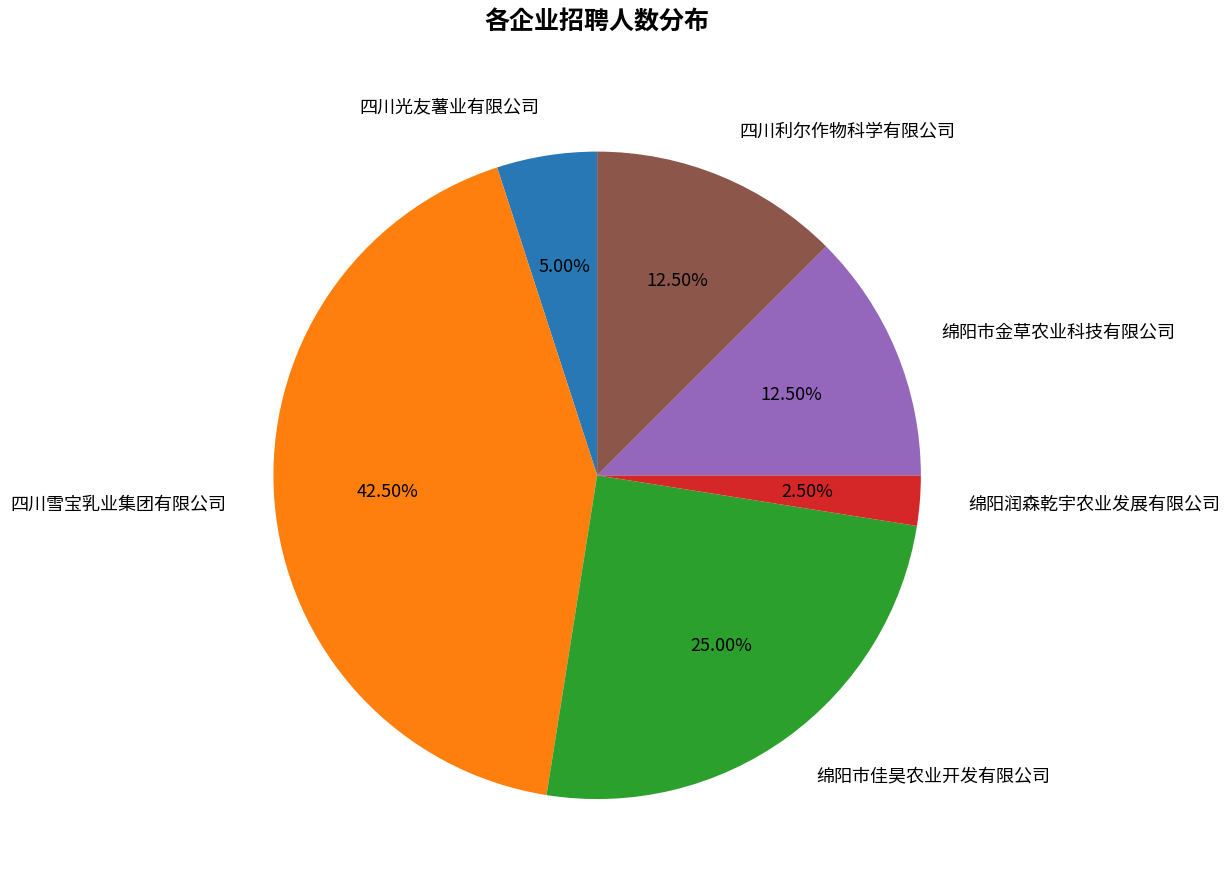

Does any single category account for the majority?

No